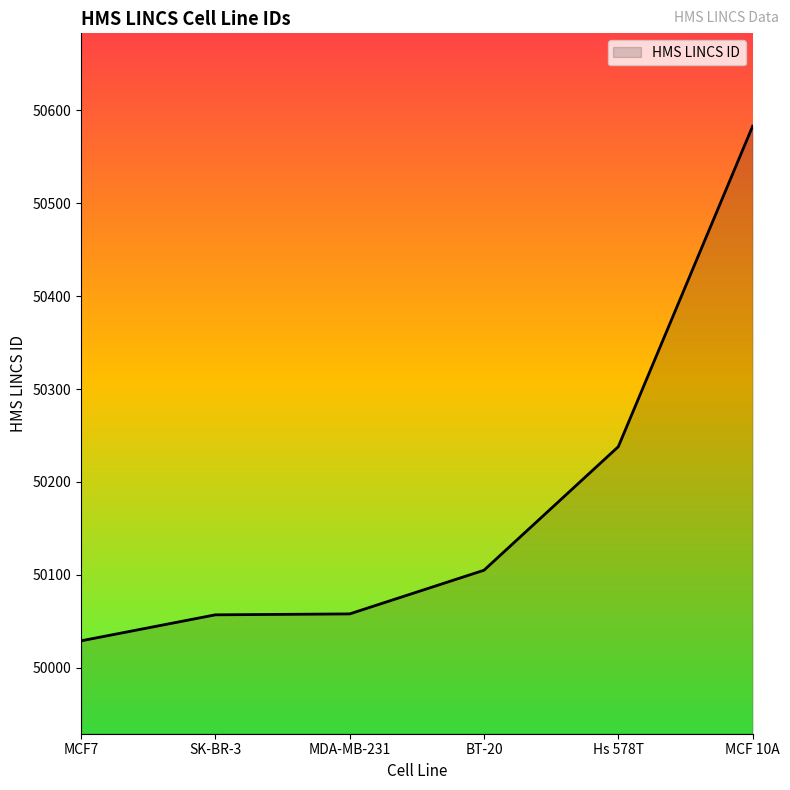

How many categories are shown in the chart?

6